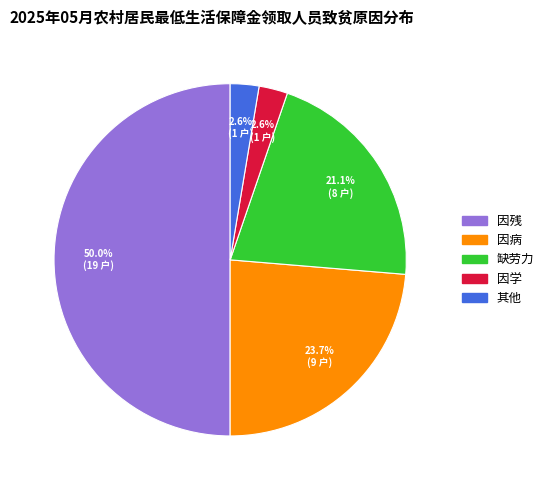

What is the largest slice in the pie chart?

因残